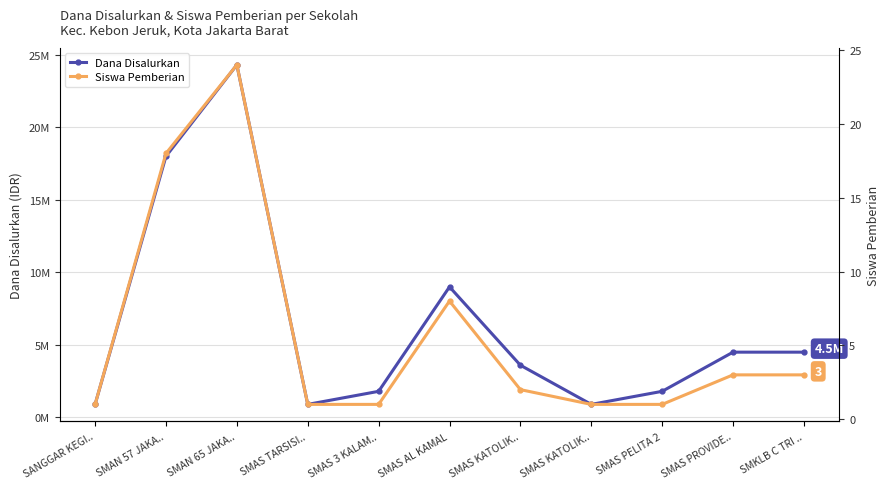

What are all the series names shown in the legend?

Dana Disalurkan, Siswa Pemberian